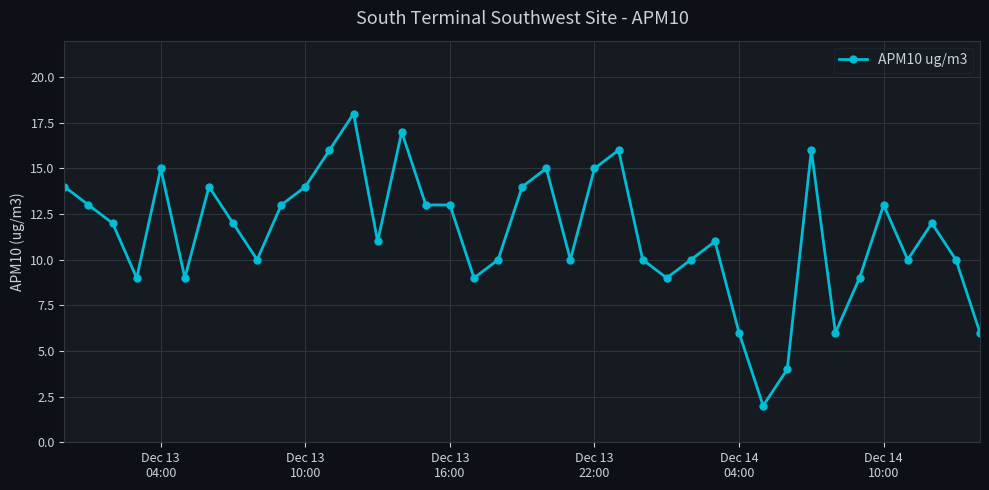

What is the difference between the second highest and minimum values?

15